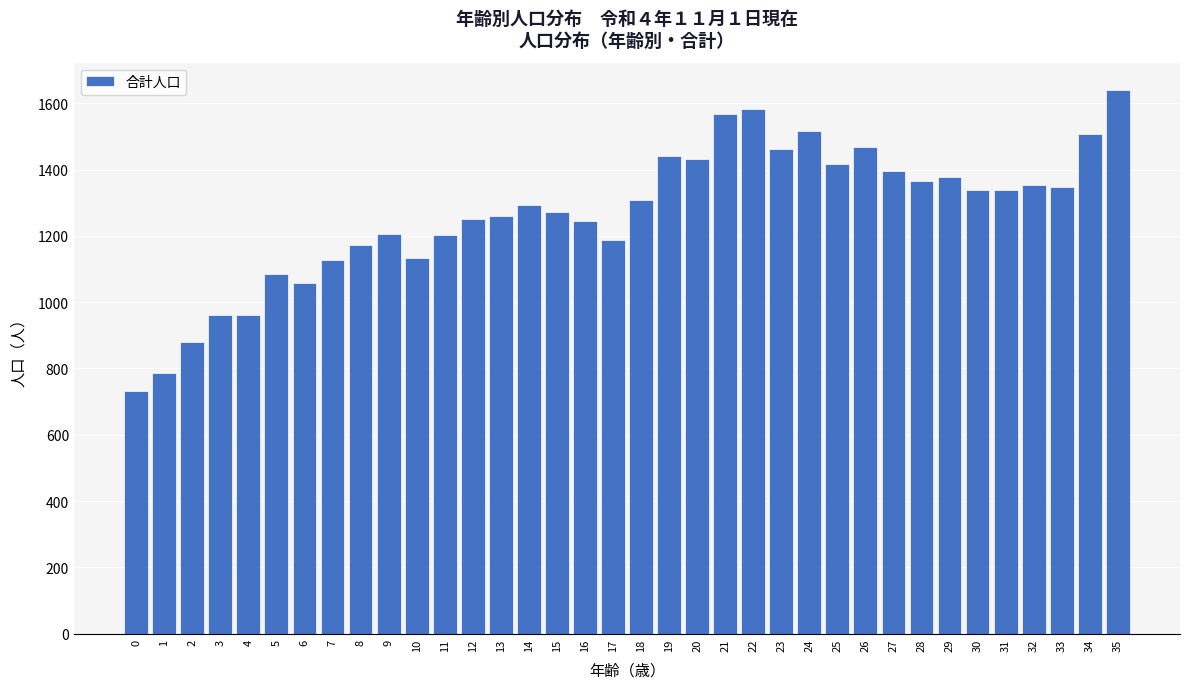

What is the value of the 7th bar from the left?

1058